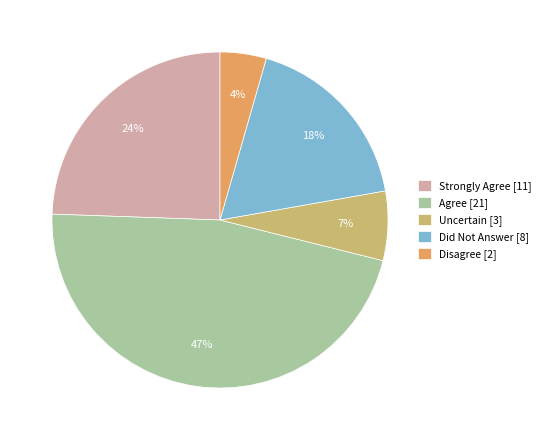

To the nearest percent, what is the combined percentage of Disagree [2] and Did Not Answer [8]?

22%